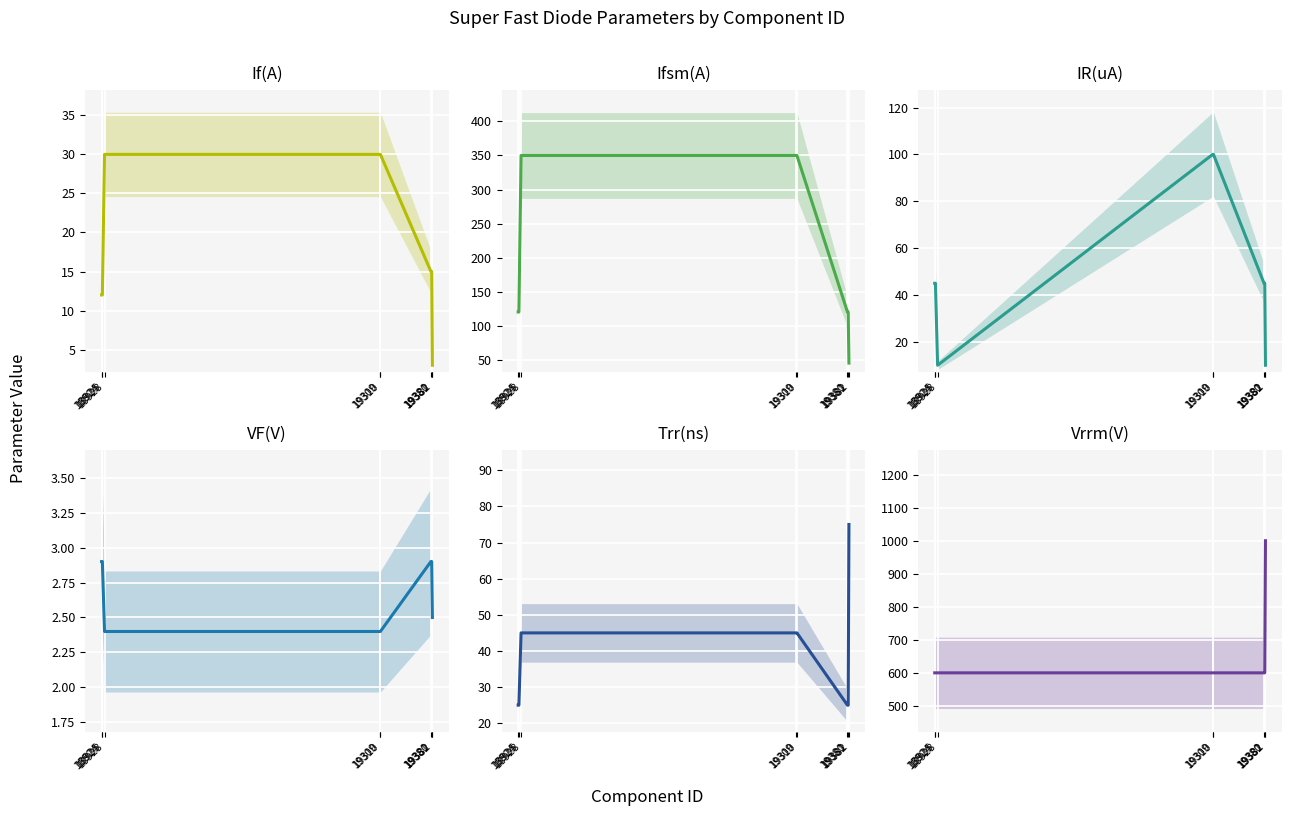

True or false: IR(uA) and VF(V) intersect in this chart.

False